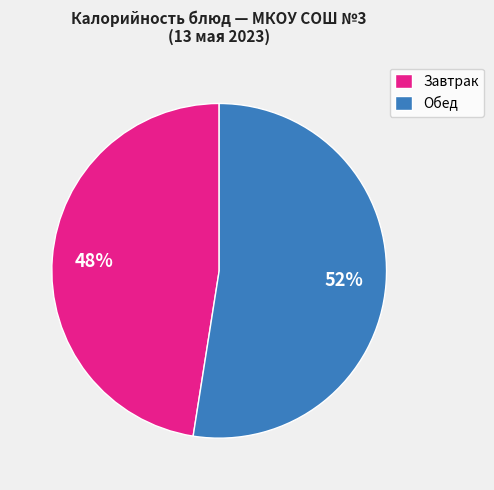

Is it true that Обед is 52% of the pie?

True